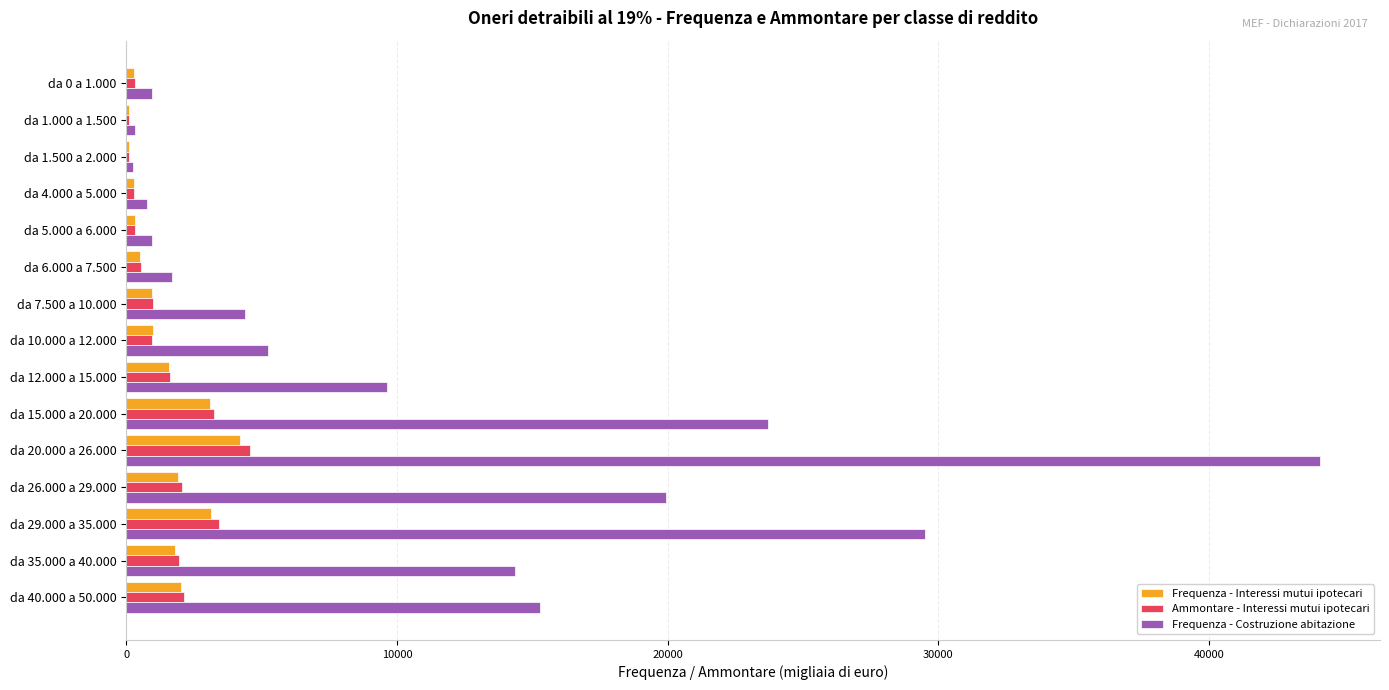

At which label does Ammontare - Interessi mutui ipotecari reach its peak?

da 20.000 a 26.000